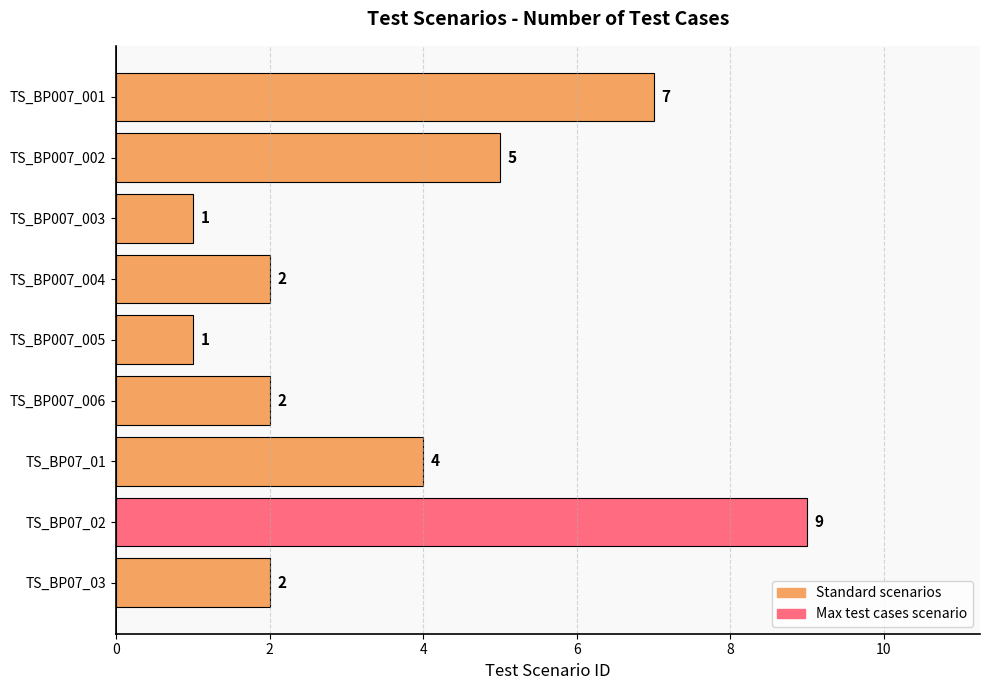

Which category has the highest value across all series?

TS_BP07_02